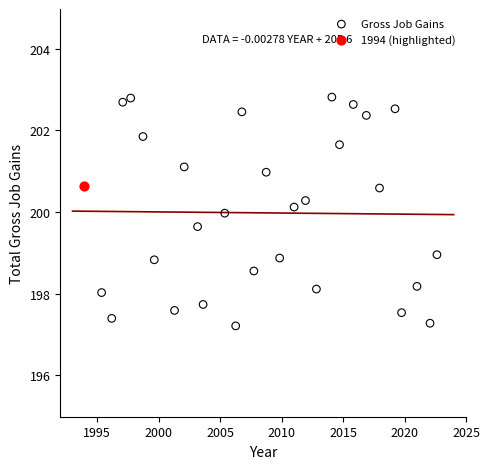

What are all the series names shown in the legend?

Gross Job Gains, 1994 (highlighted)